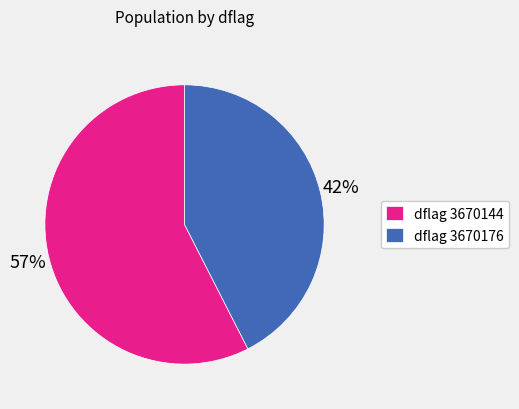

Is the sum of dflag 3670144 and dflag 3670176 greater than half?

Yes